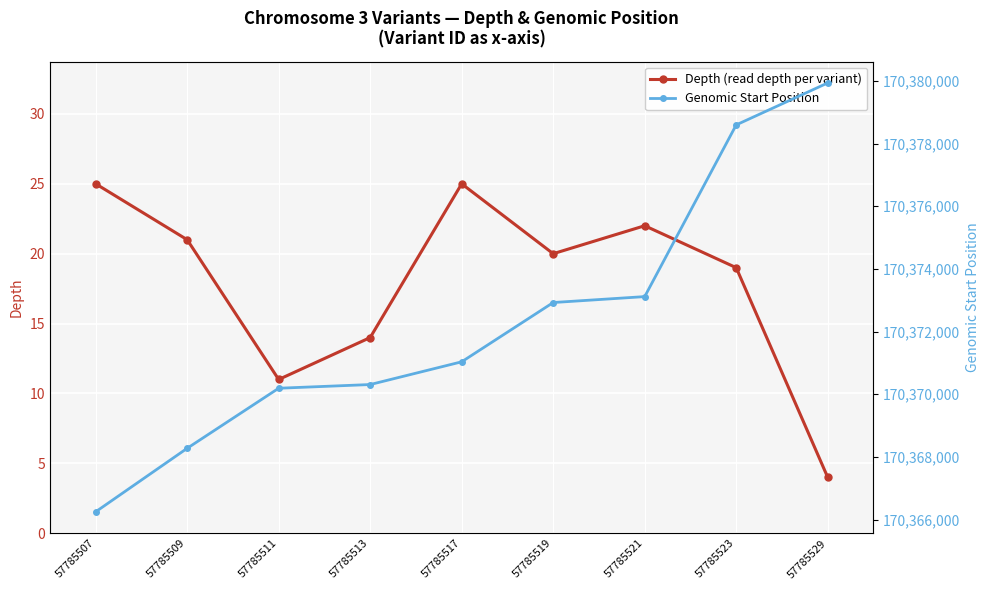

What is the value of the Genomic Start Position point at the 3rd from the left?

170370191